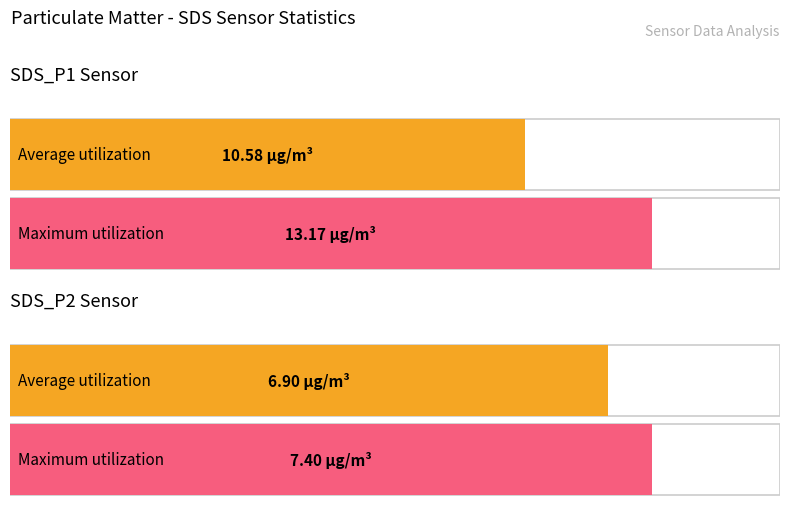

What is the greatest value displayed?

13.2